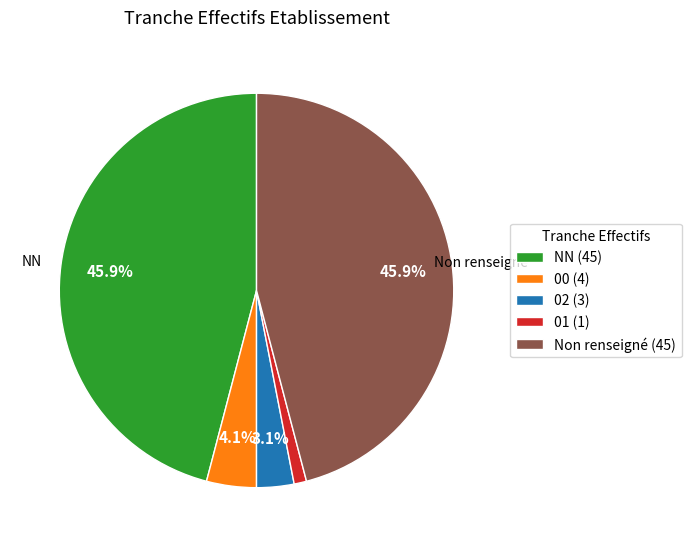

Is the sum of Non renseigné (45) and 01 (1) greater than half?

No